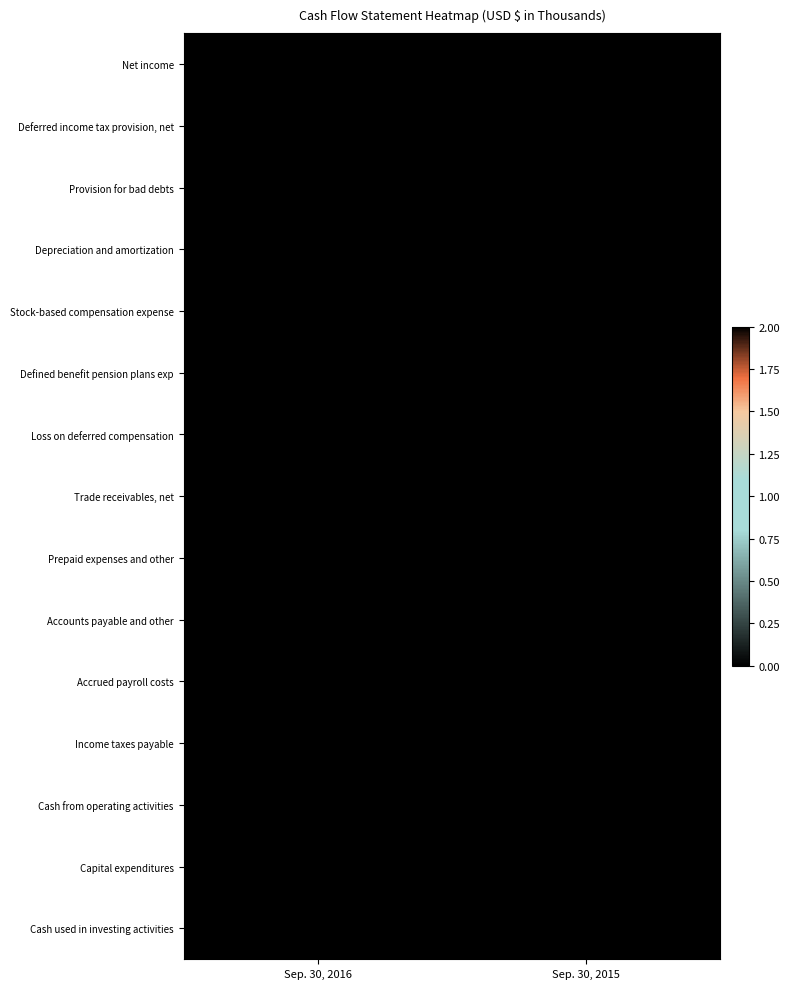

Which label corresponds to the smallest value in the chart?

Sep. 30, 2016